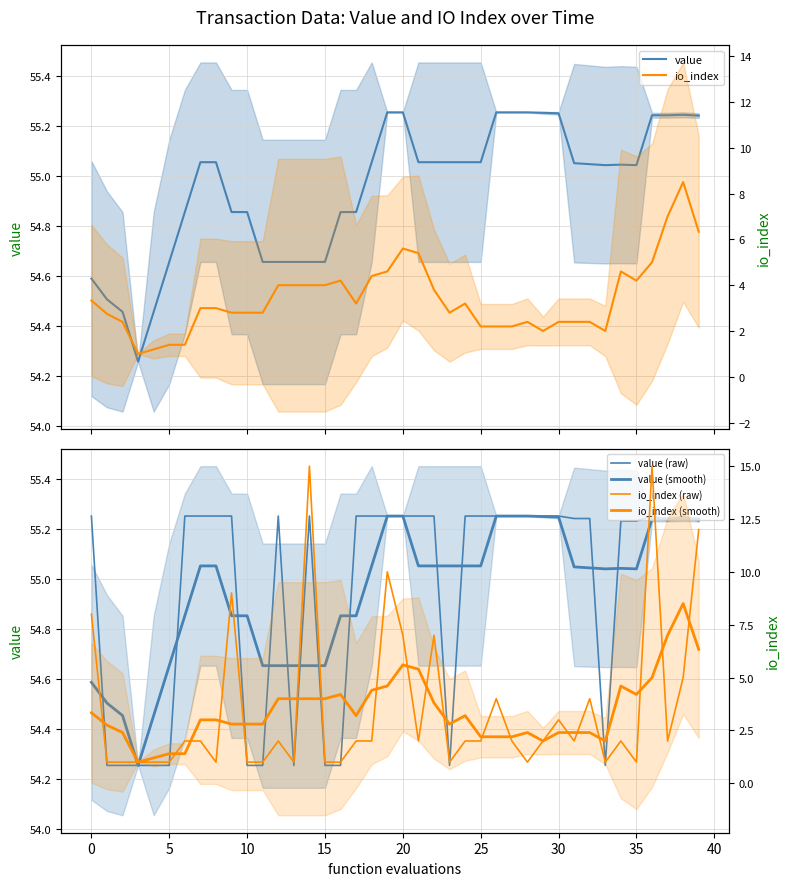

Which series changed the most between 5 and 27?

io_index (raw)